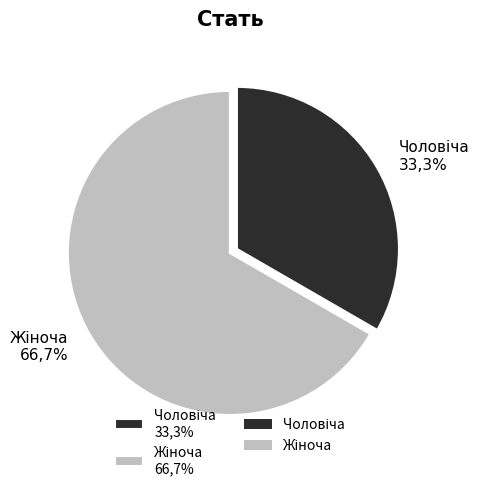

Is it true that Чоловіча is 24% of the pie?

False